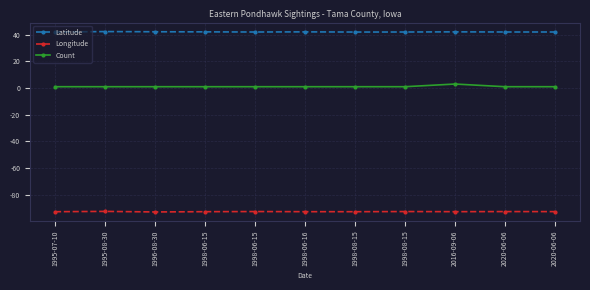

True or false: Count and Longitude intersect in this chart.

False